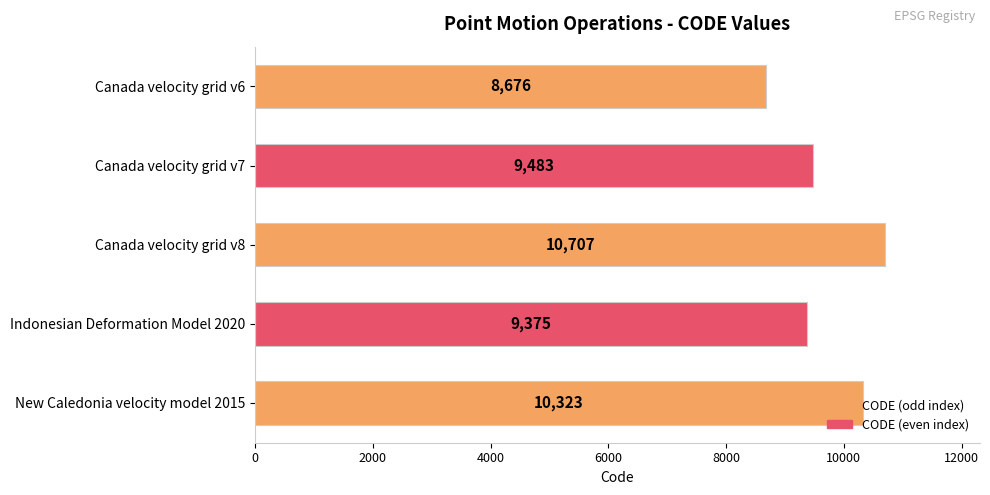

What is the change in value from Indonesian Deformation Model 2020 to New Caledonia velocity model 2015?

+948